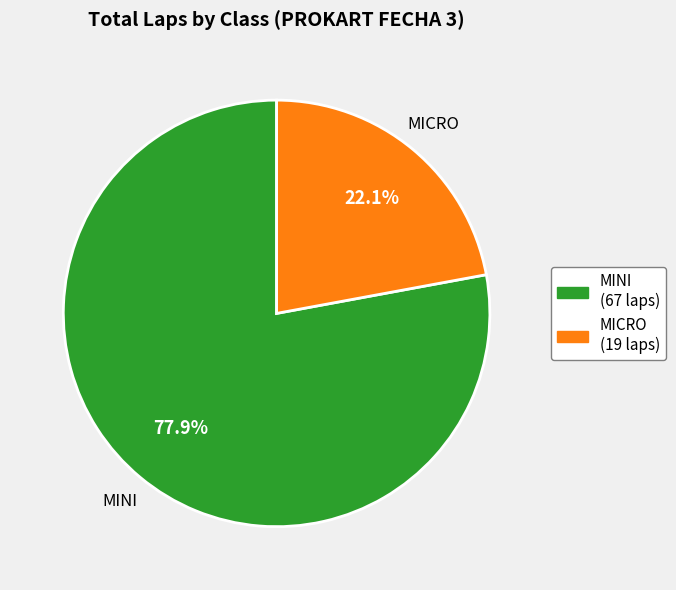

Which category has the biggest portion of the pie?

MINI